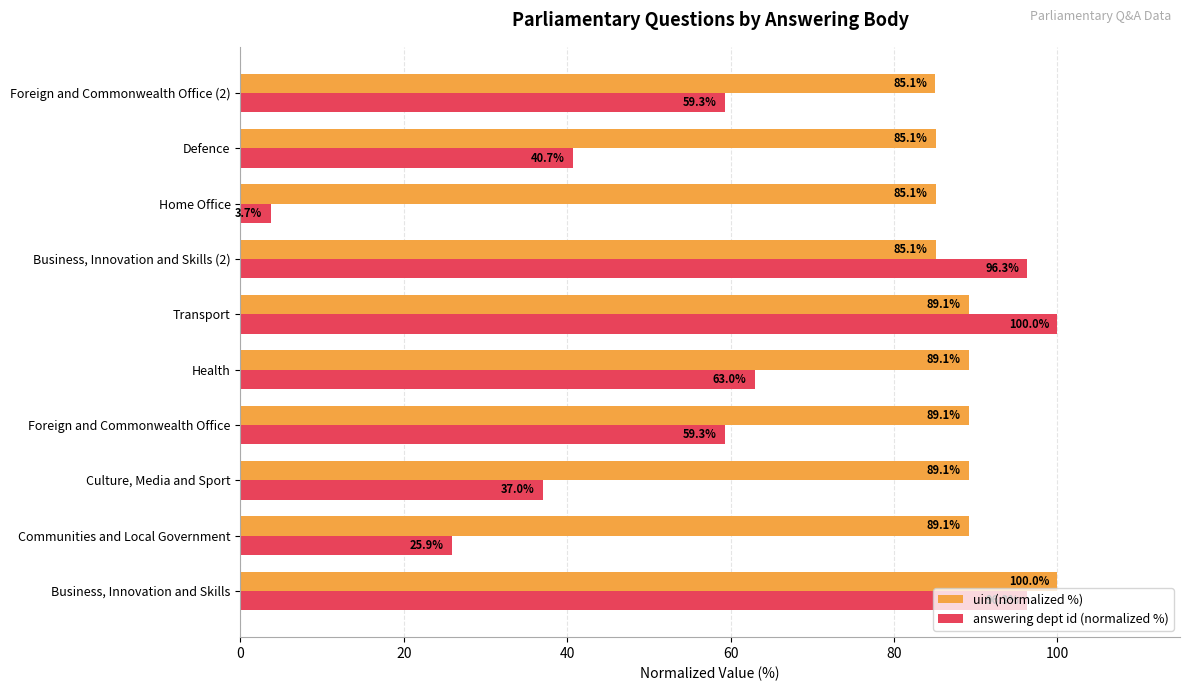

At Home Office, list the series in order from largest to smallest.

uin (normalized %), answering dept id (normalized %)